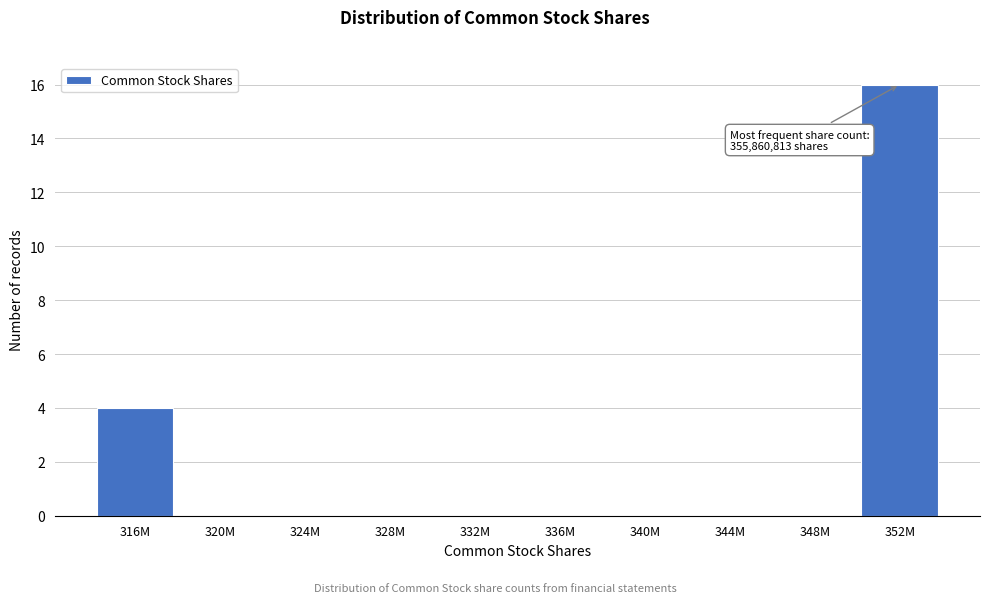

Reading left to right, transcribe all the data shown in this chart.

316M=4	320M=0	324M=0	328M=0	332M=0	336M=0	340M=0	344M=0	348M=0	352M=16